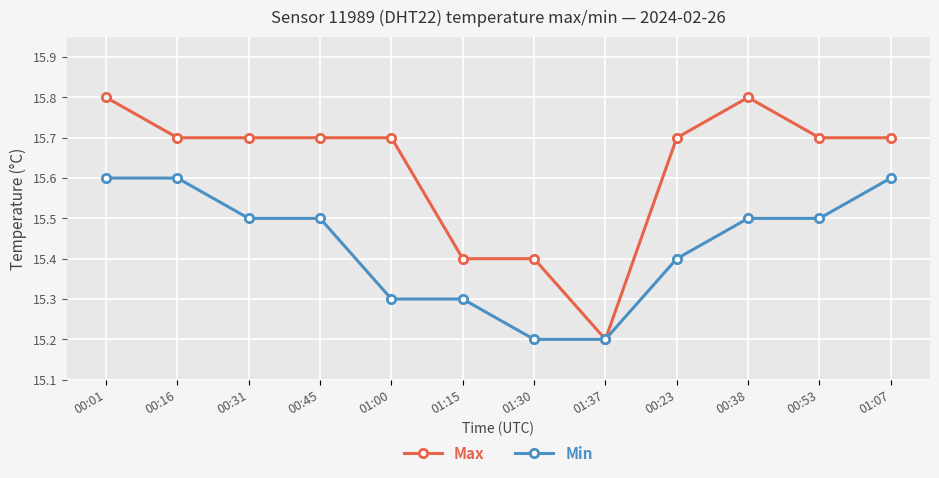

At how many categories does at least one series exceed 15?

12